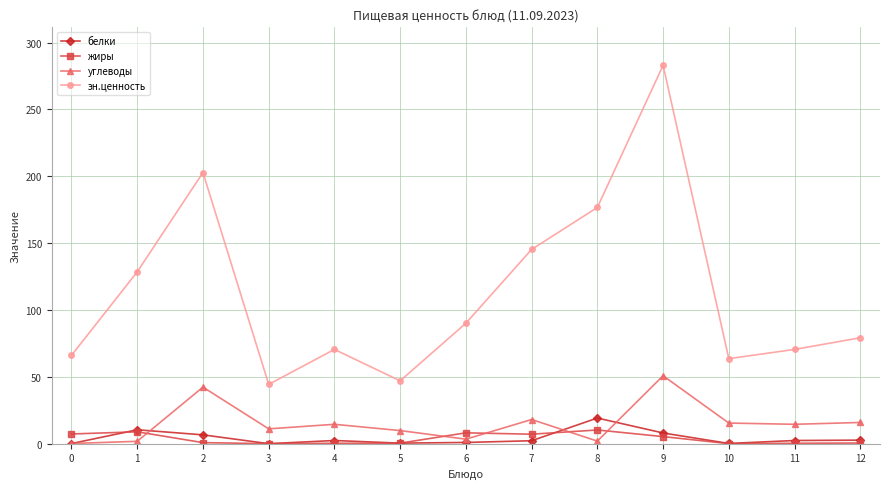

Does the chart display data point markers on the line(s)?

Yes